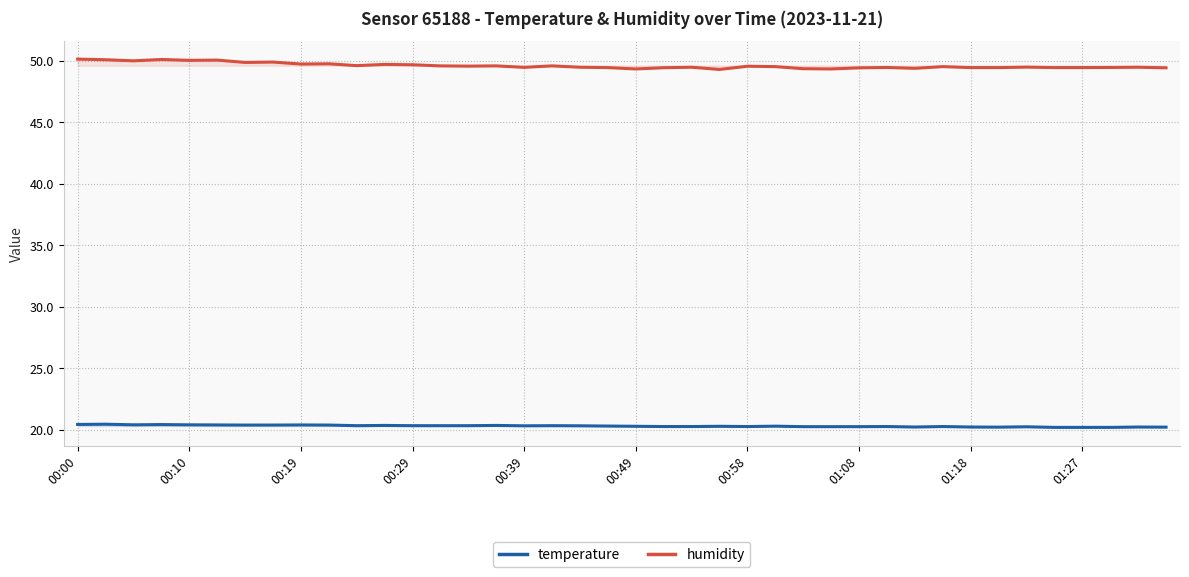

How many interior local peaks does the temperature series have?

12